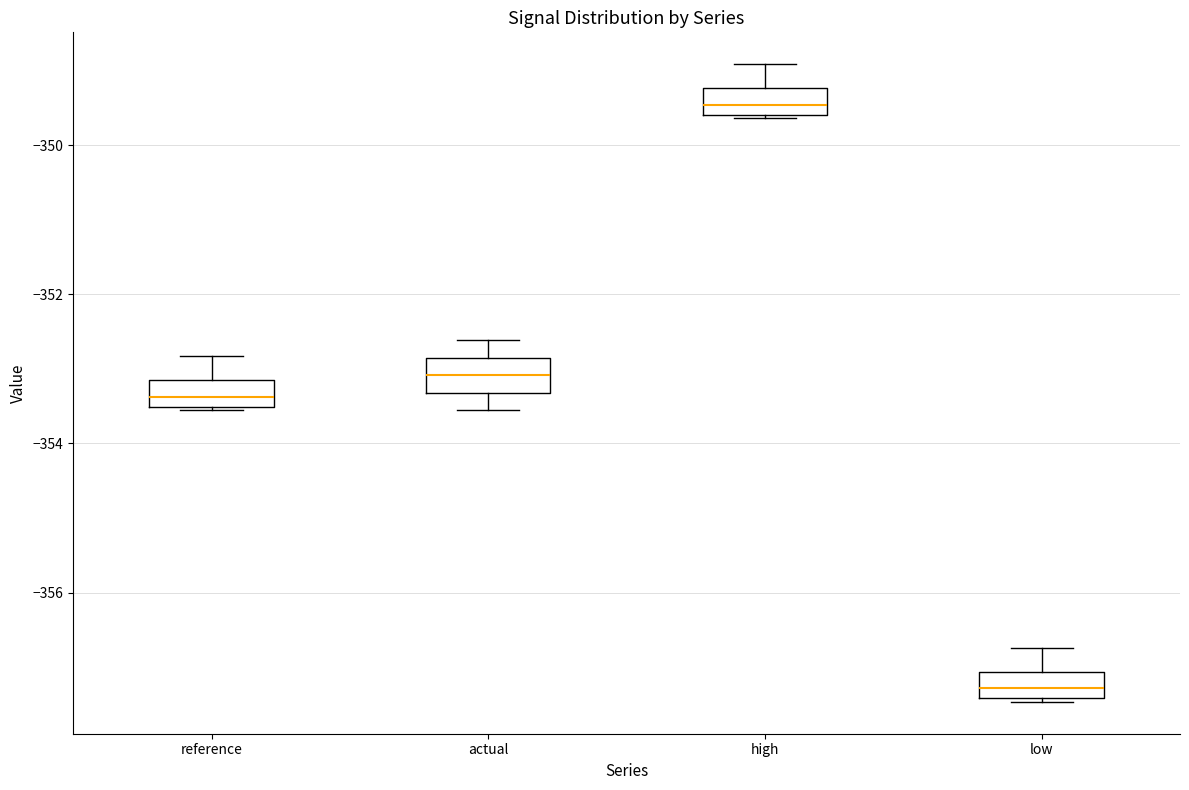

Which box's median line is the lowest?

low